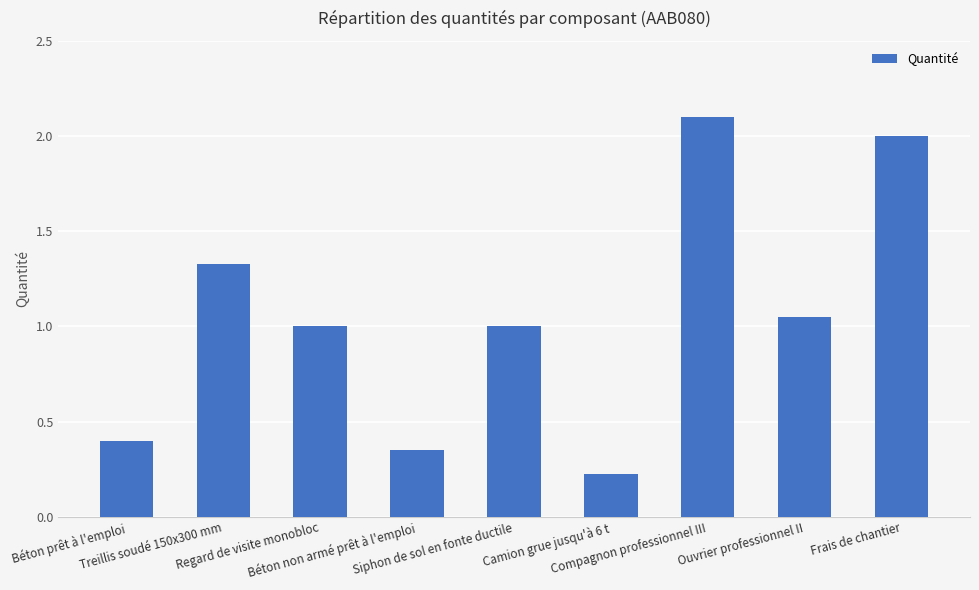

Which has a higher value, Treillis soudé 150x300 mm or Siphon de sol en fonte ductile?

Treillis soudé 150x300 mm